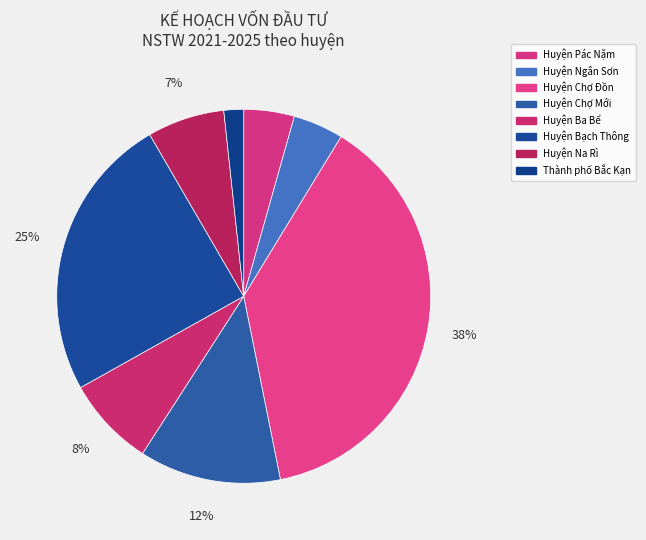

The Huyện Pác Nặm slice represents 17% of the pie. True or false?

False